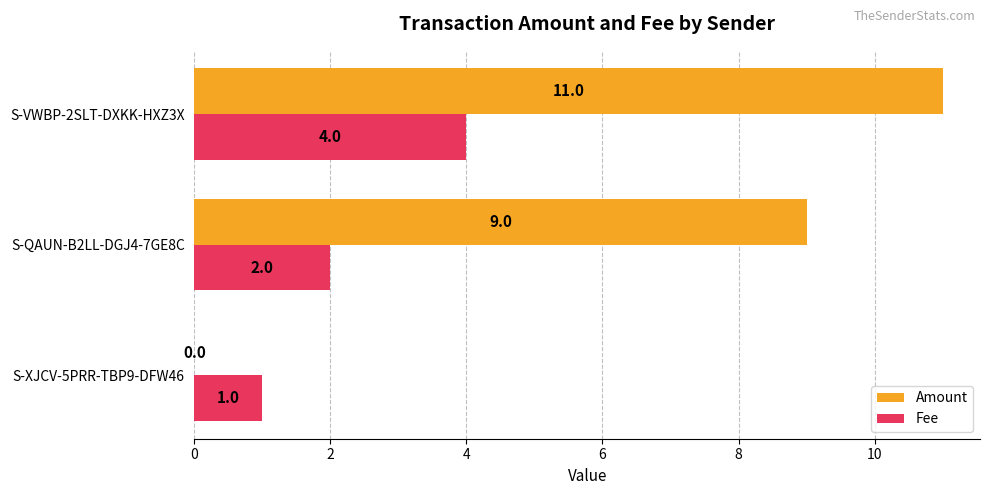

What is the sum of all Fee values?

7